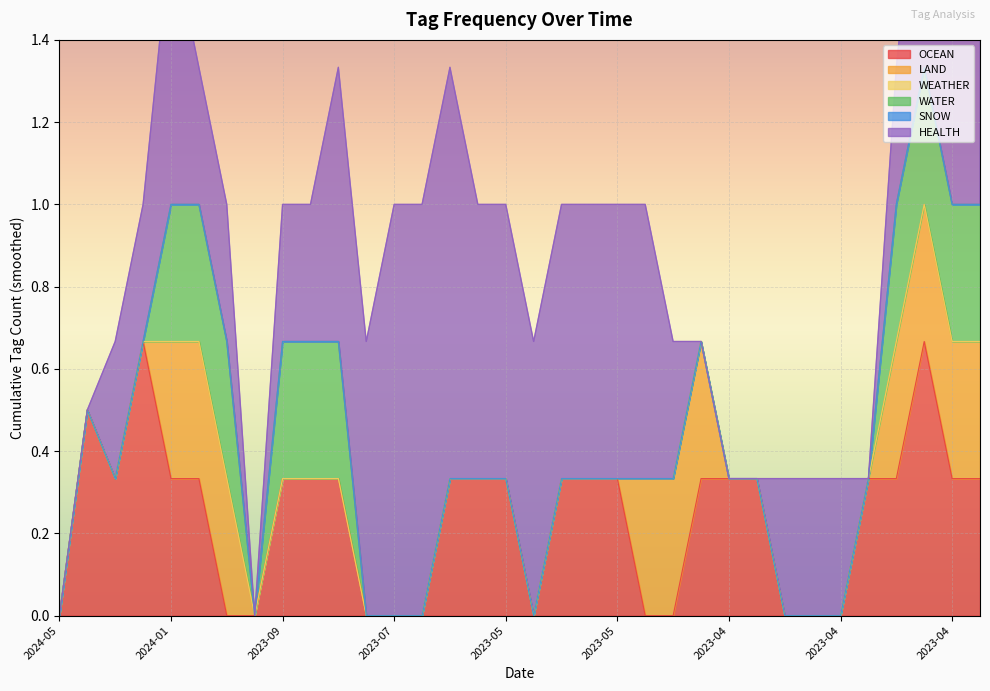

What is the highest value of the WATER series?

1